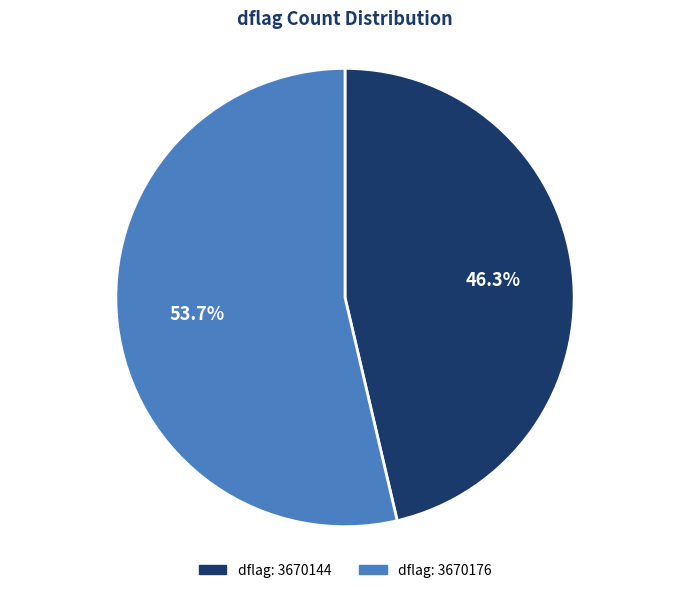

Is there any slice that represents more than half of the pie?

Yes